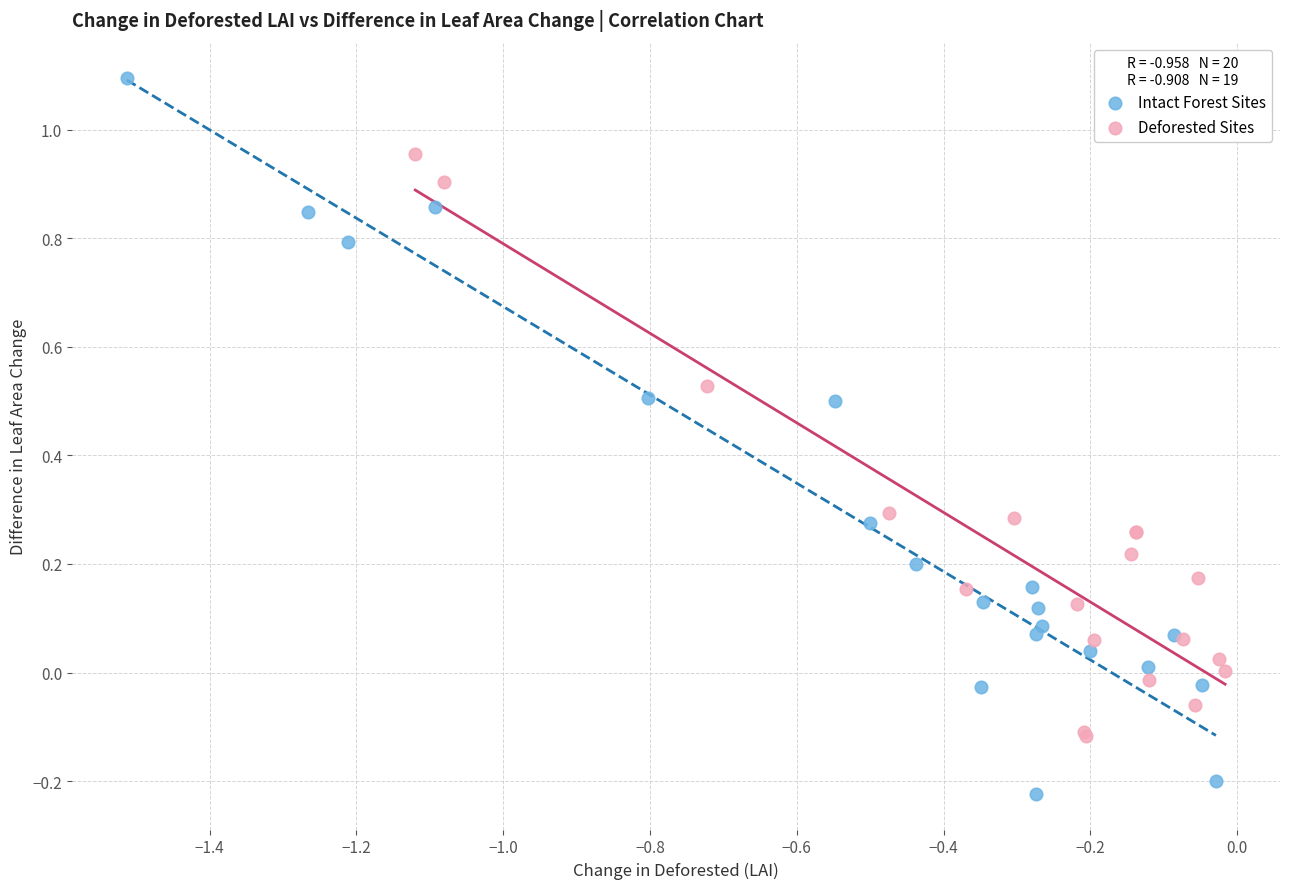

Which series reaches the maximum Y coordinate?

Intact Forest Sites